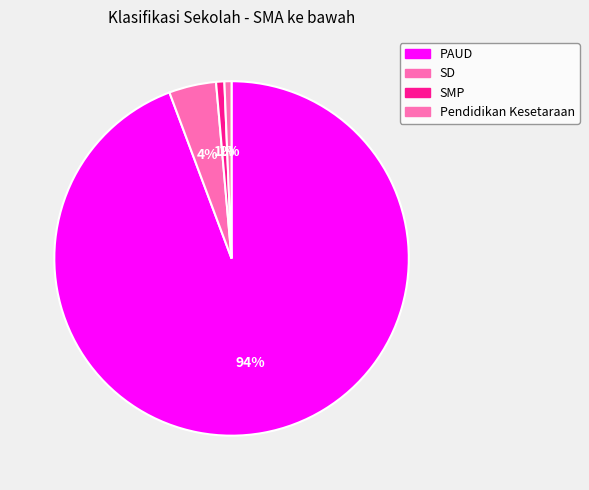

What is the change in value from SD to SMP?

-33